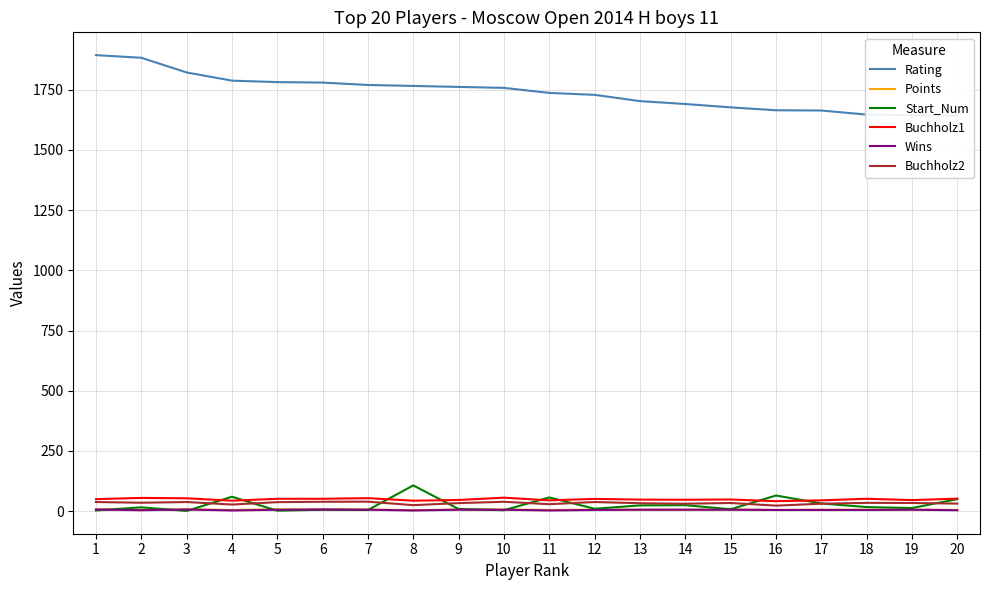

Which label corresponds to the smallest value in the chart?

3